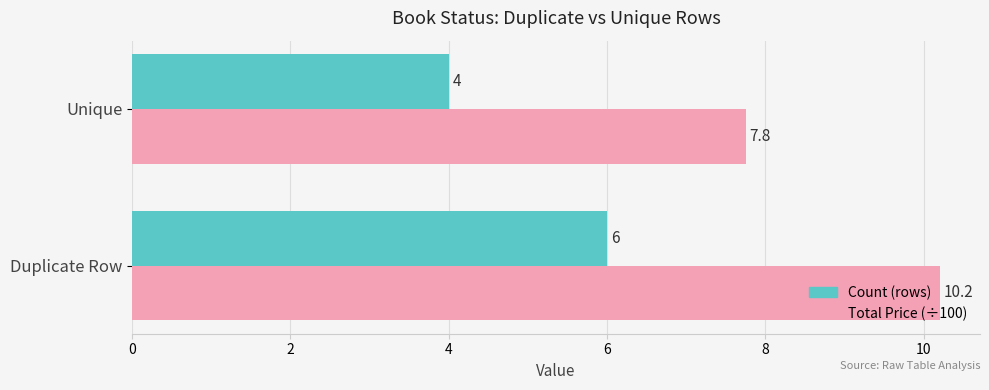

The Total Price (÷100) series shows 7.8 at Unique. True or false?

True